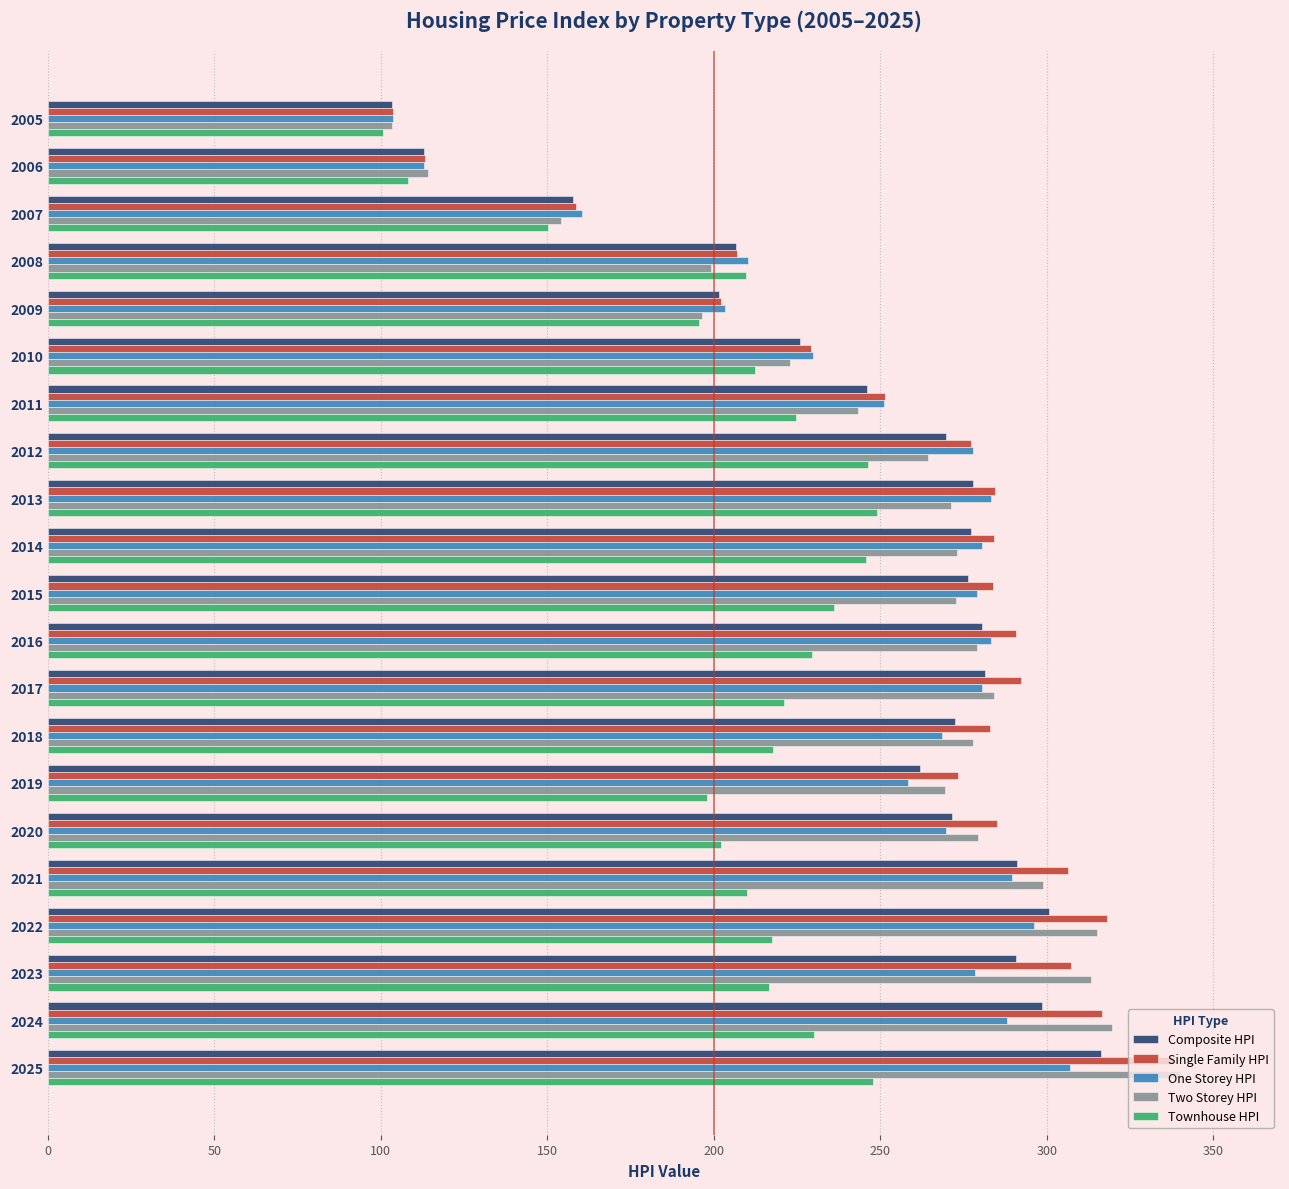

What is the difference between the maximum and minimum values in the Single Family HPI series?

234.4